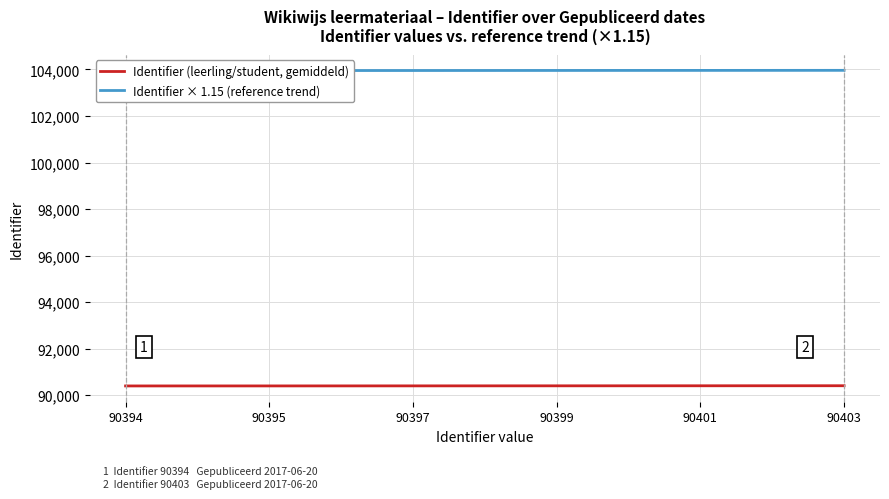

What is the difference between the maximum and minimum values in the Identifier × 1.15 (reference trend) series?

10.4